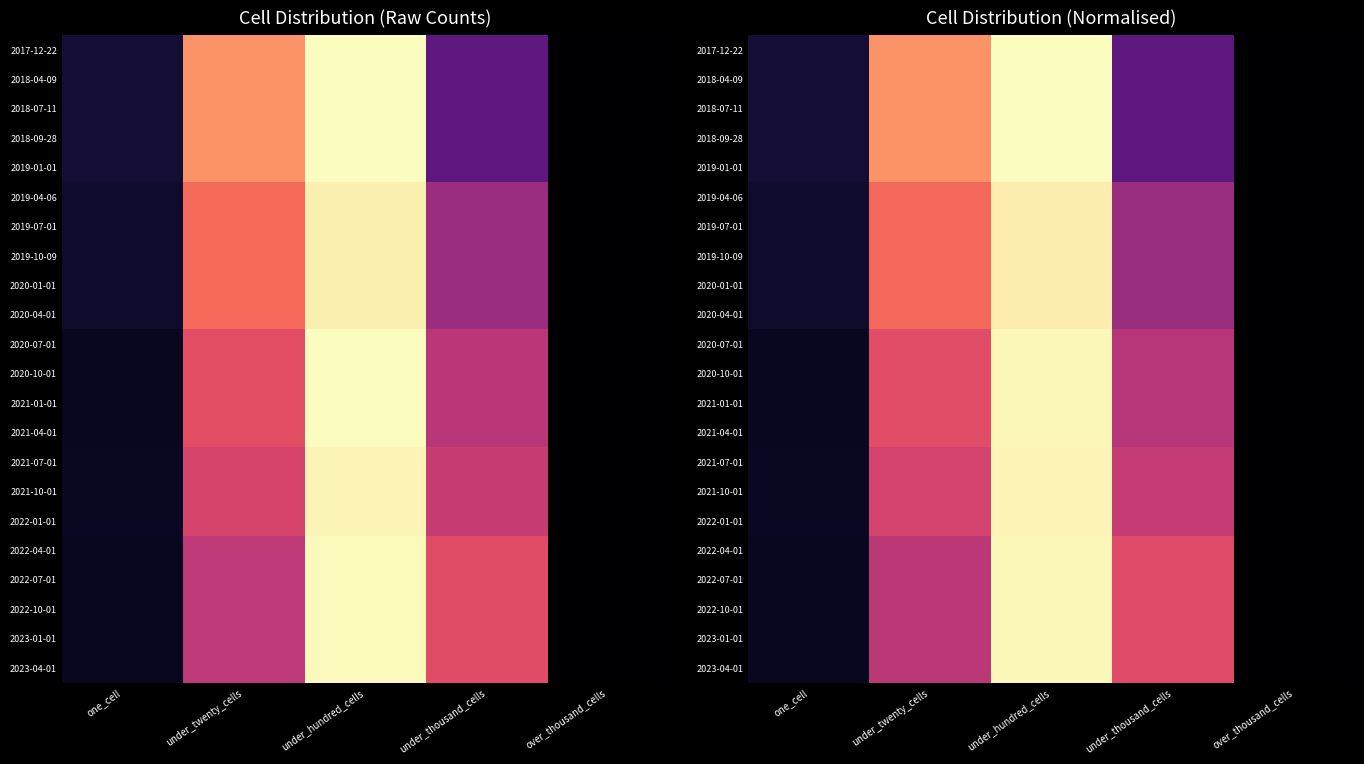

At how many categories does at least one series exceed 0?

4